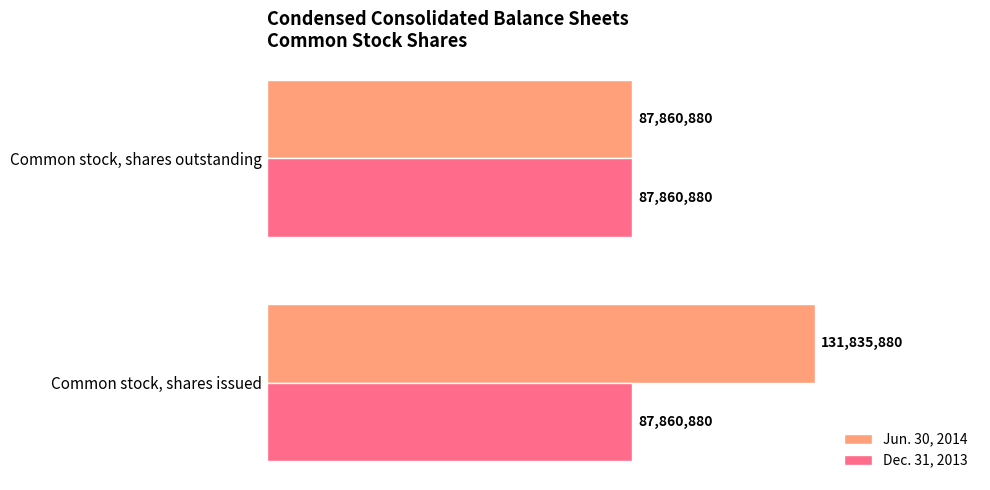

What are all the series names shown in the legend?

Jun. 30, 2014, Dec. 31, 2013